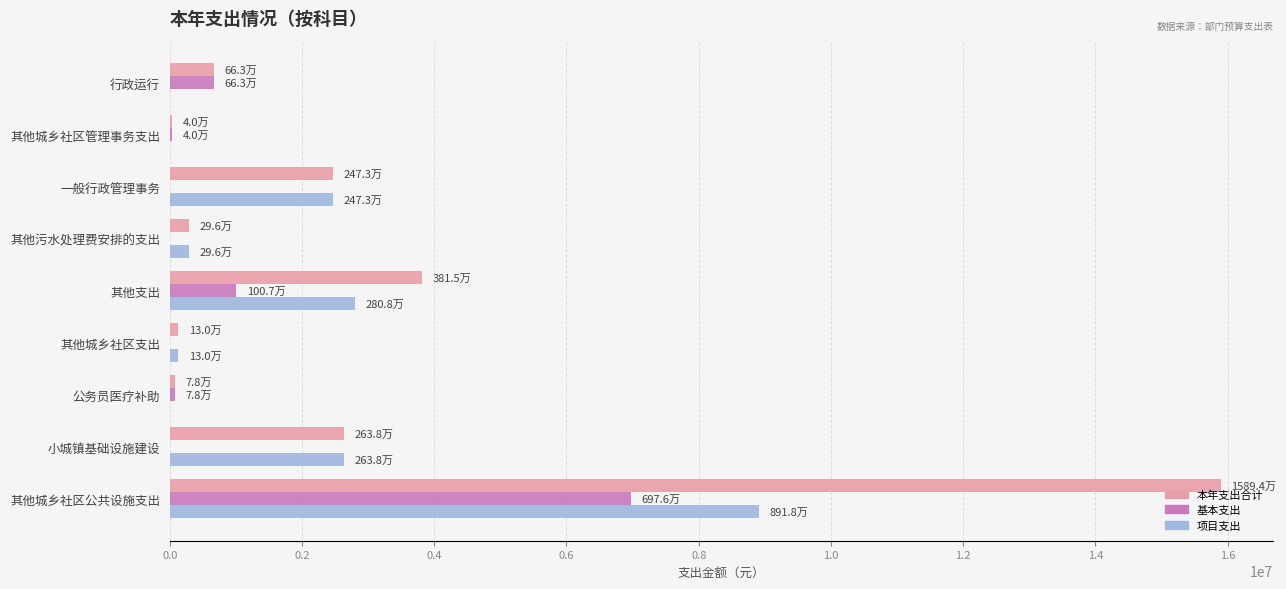

What is the maximum value shown in the chart?

15894487.0